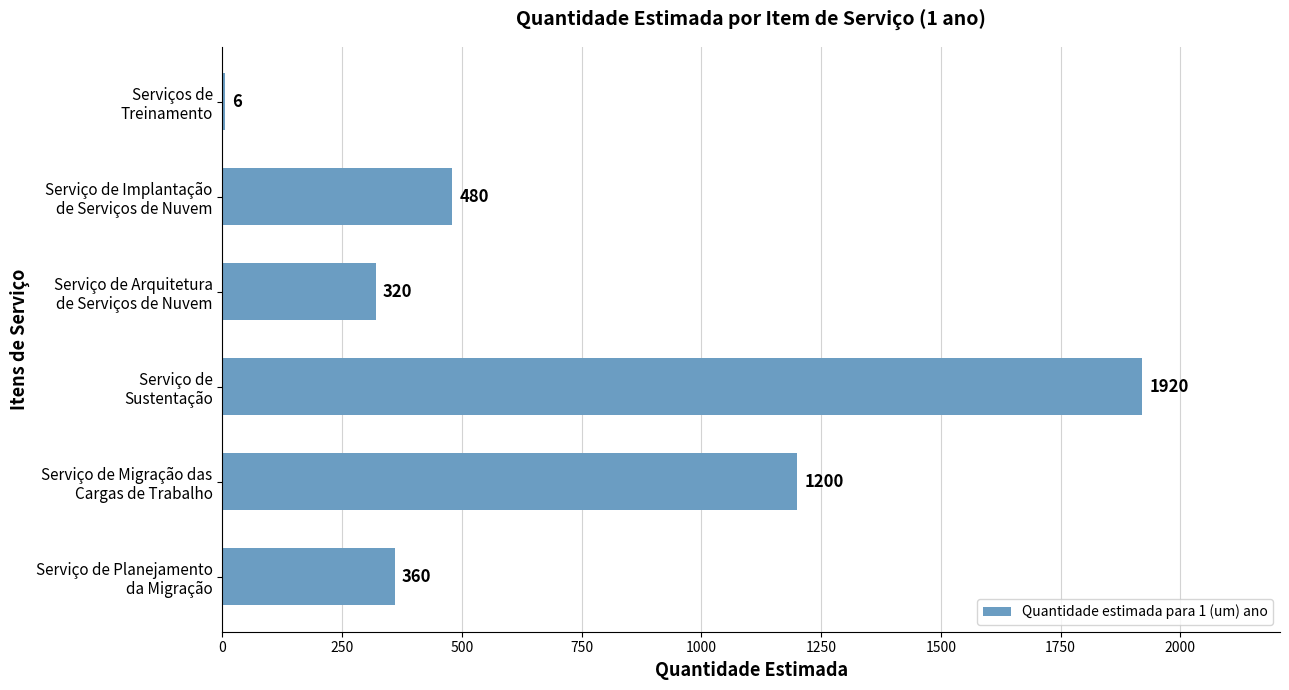

What is the sum of all values?

4286